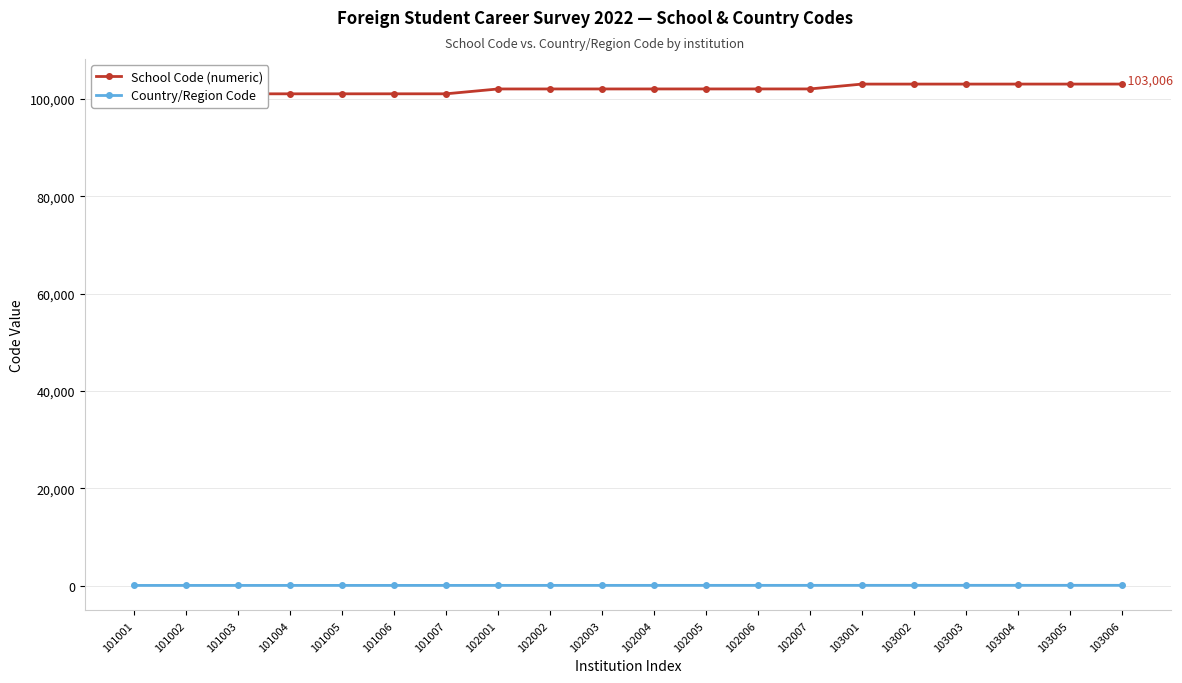

What is the sum of the Country/Region Code values at 102004 and 101005?

216